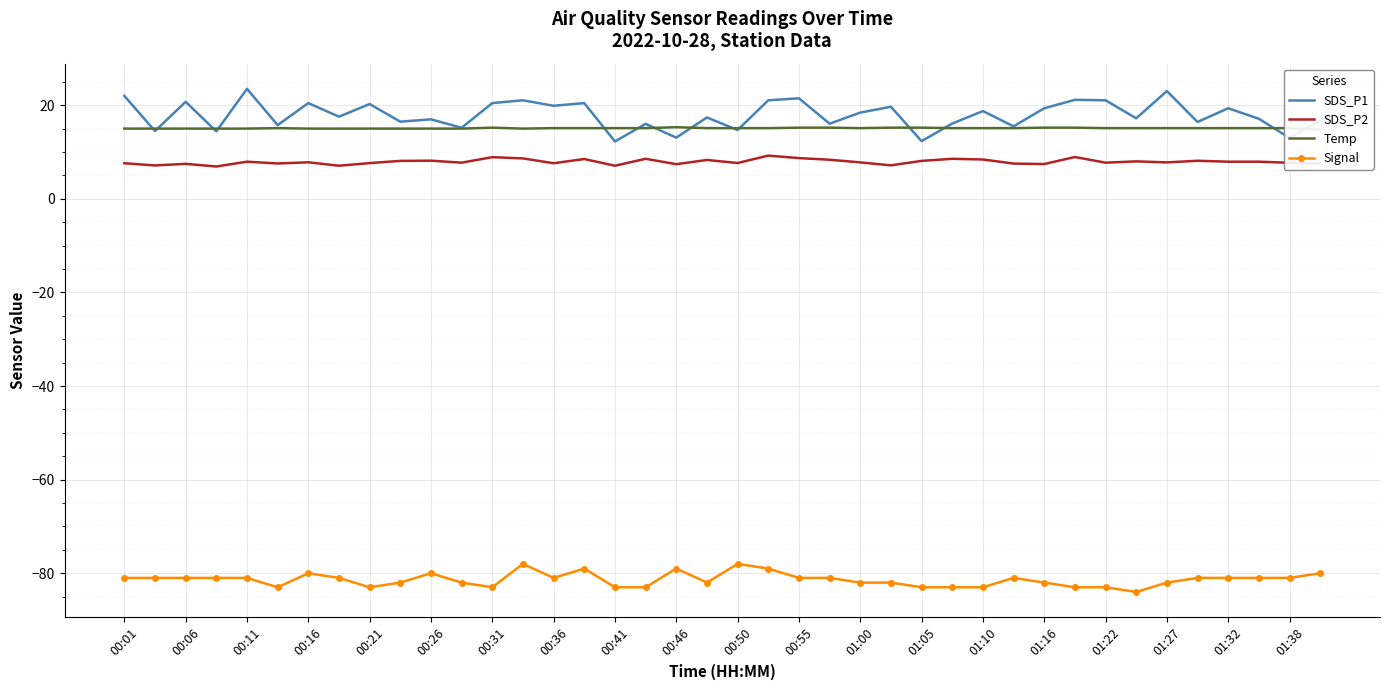

Read the Temp value at 27.

15.1